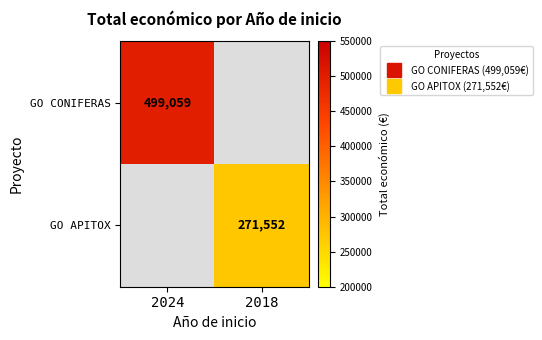

Is the value of GO CONIFERAS at 2024 greater than the value of GO APITOX at 2024?

No